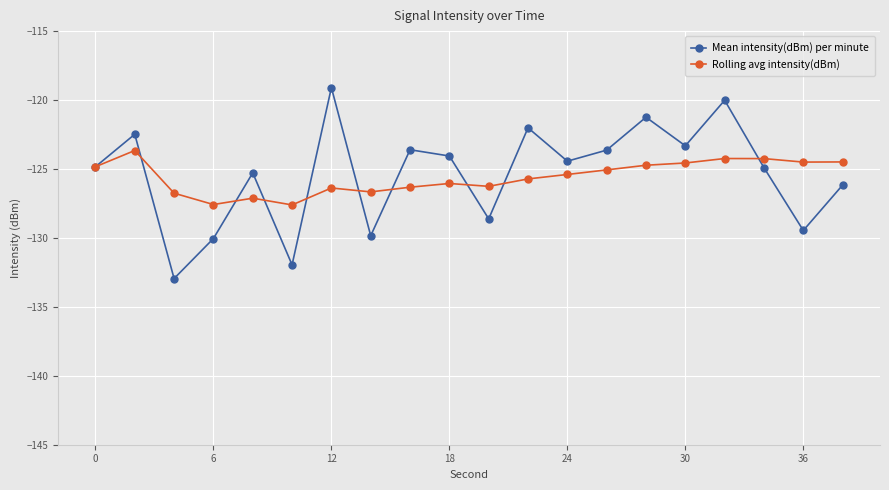

What is the value of the Rolling avg intensity(dBm) point at the 15th from the left?

-124.7